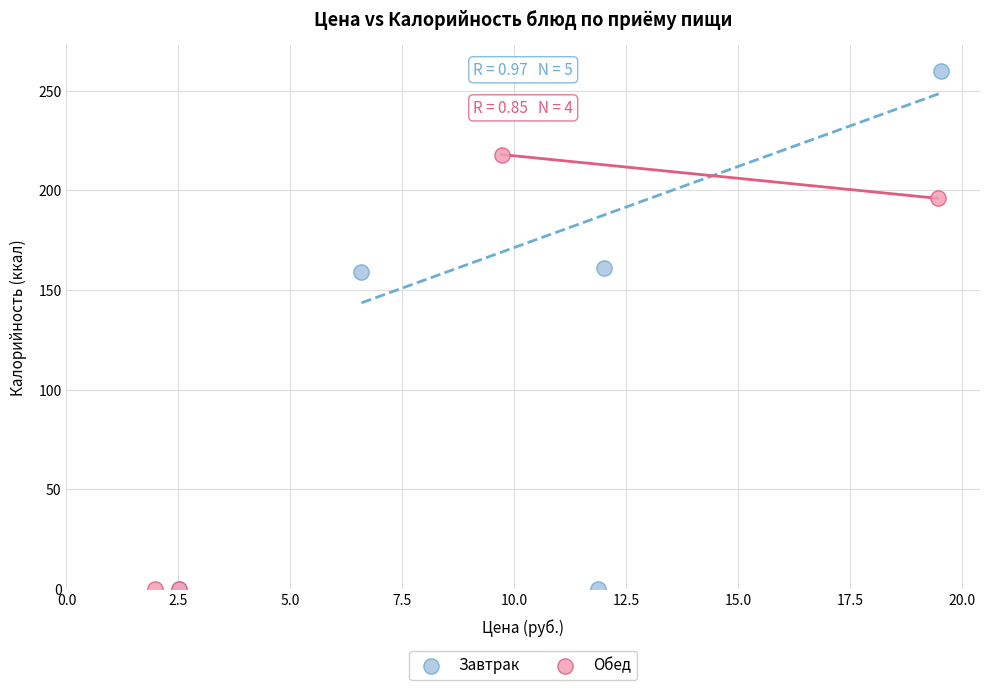

Which series contains the highest Y value?

Завтрак